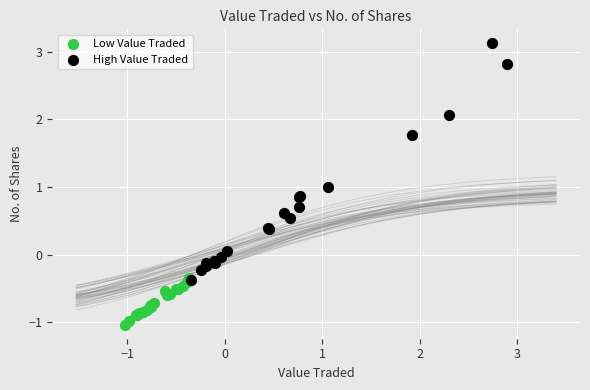

What are all the series names shown in the legend?

Low Value Traded, High Value Traded